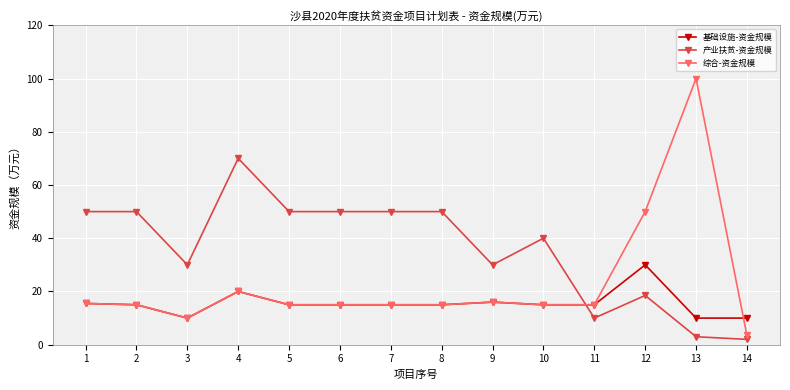

At which label does 基础设施-资金规模 reach its peak?

12